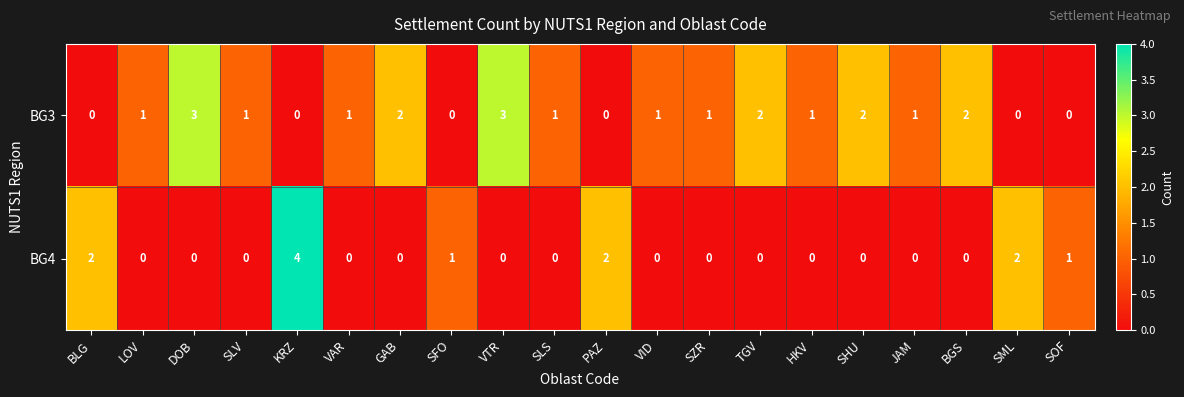

At BGS, list the series in order from smallest to largest.

BG4, BG3